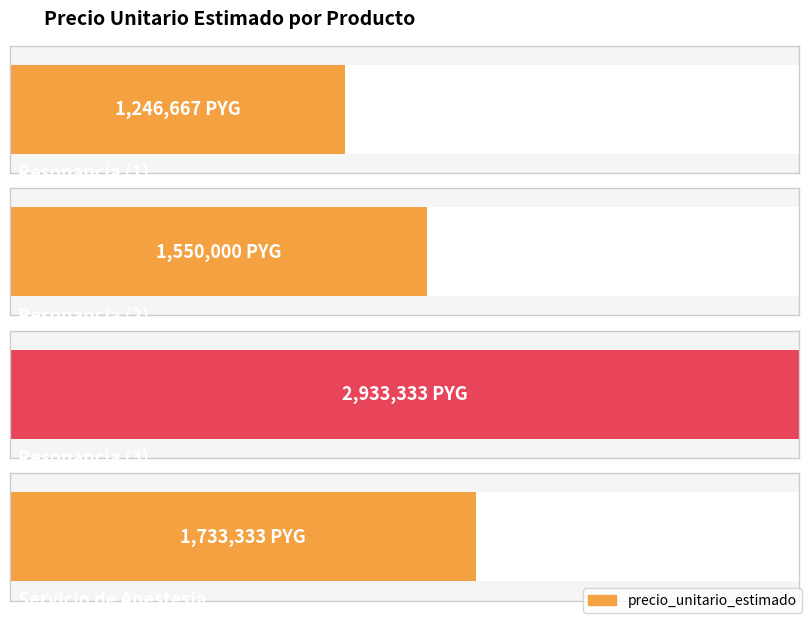

What is the sum of all values?

7463333